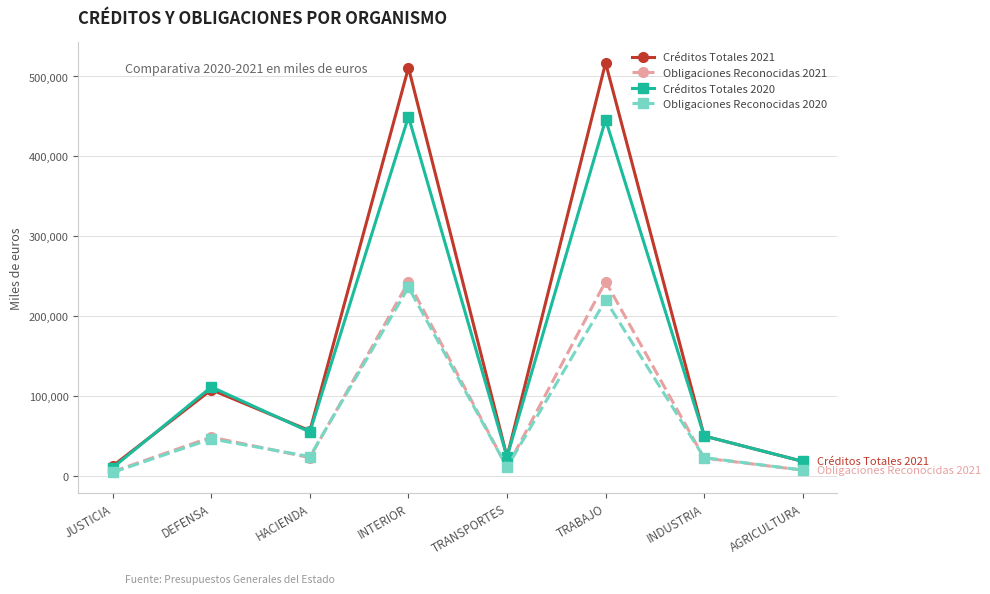

Count the number of data series in this chart.

4